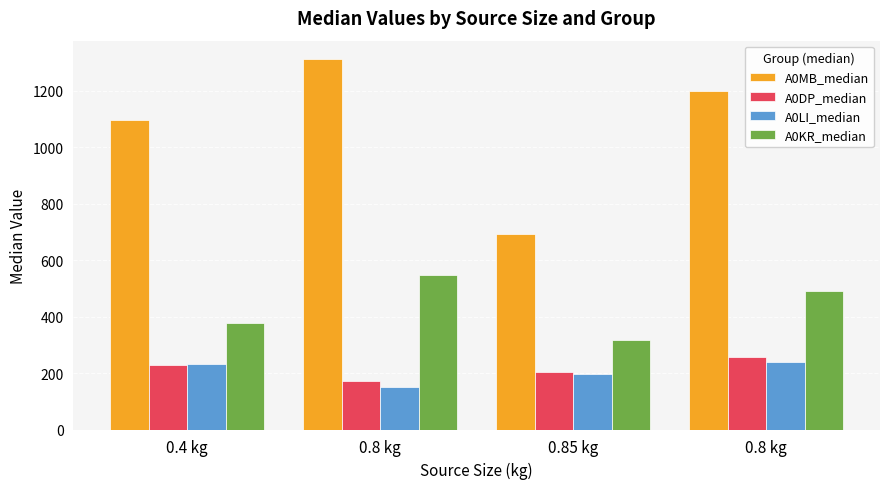

What are all the series names shown in the legend?

A0MB_median, A0DP_median, A0LI_median, A0KR_median